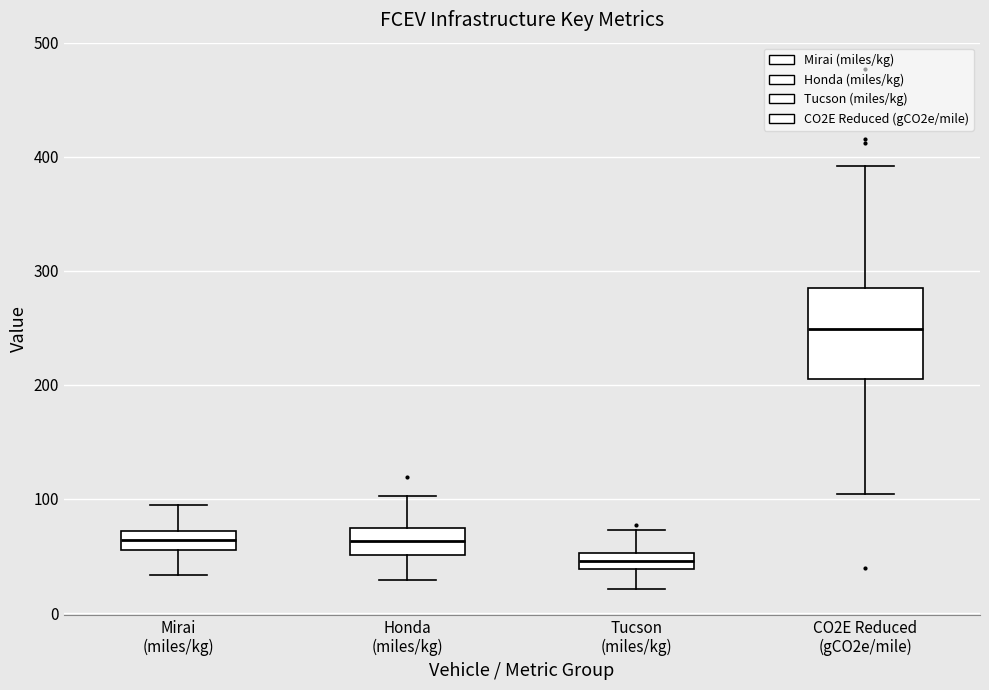

Which box's median line is the lowest?

Tucson (miles/kg)